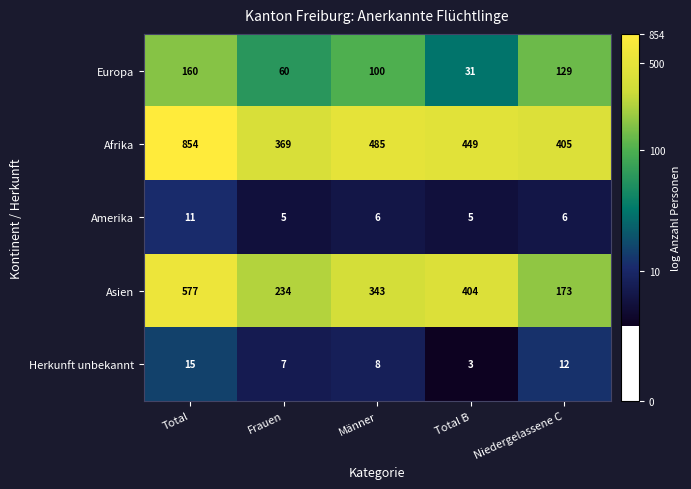

Is it true that Herkunft unbekannt equals 5 at Total B?

False